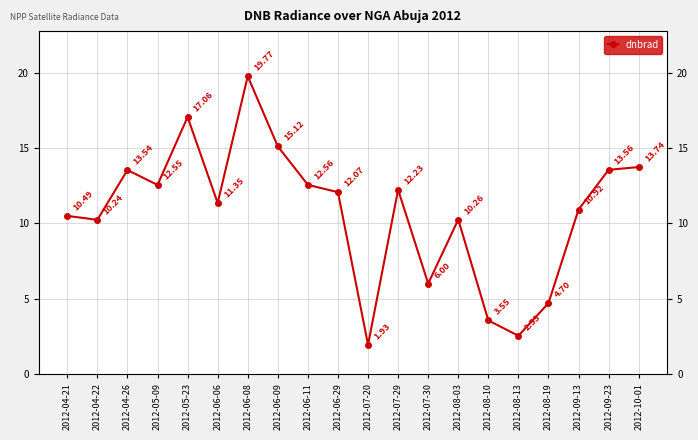

What is the difference between the second highest and minimum values?

15.1